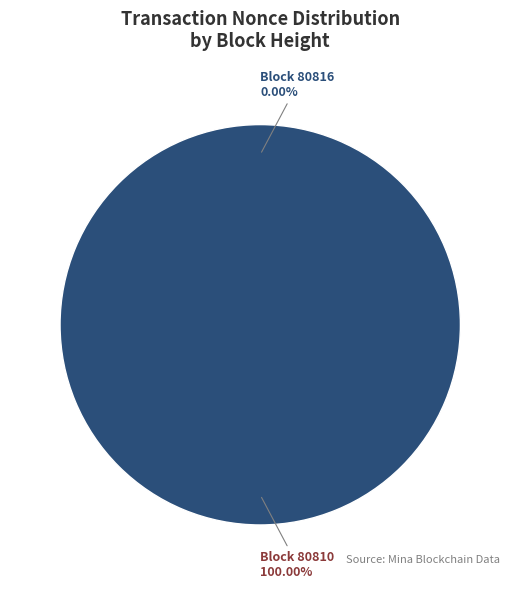

To the nearest percent, what percentage of the pie is 80810?

100%